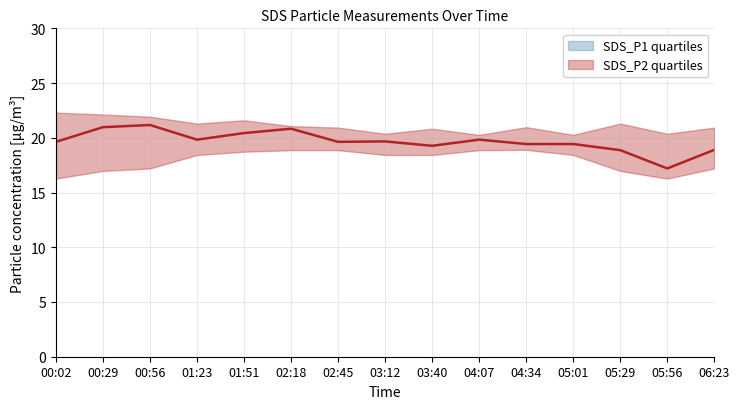

At 04:07, list the series in order from largest to smallest.

SDS_P1 upper, SDS_P1 quartiles, SDS_P1 lower, SDS_P2 upper, SDS_P2 quartiles, SDS_P2 lower